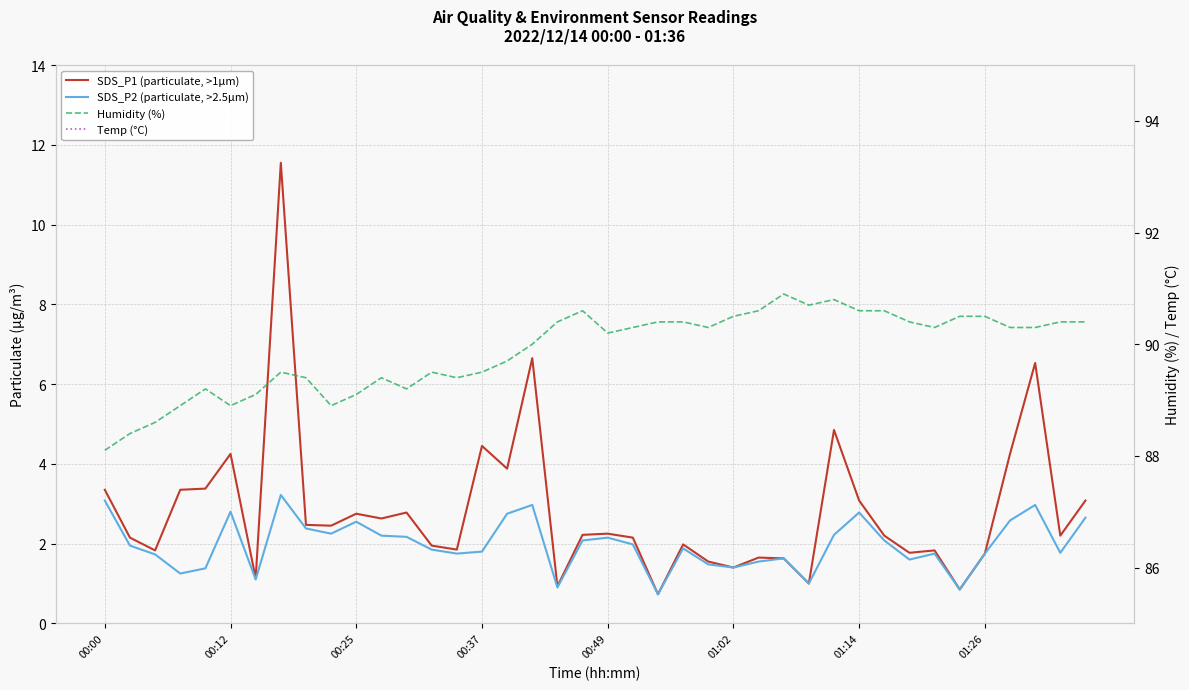

What is the difference between the SDS_P1 (particulate, >1µm) values at 21 and 29?

2.7